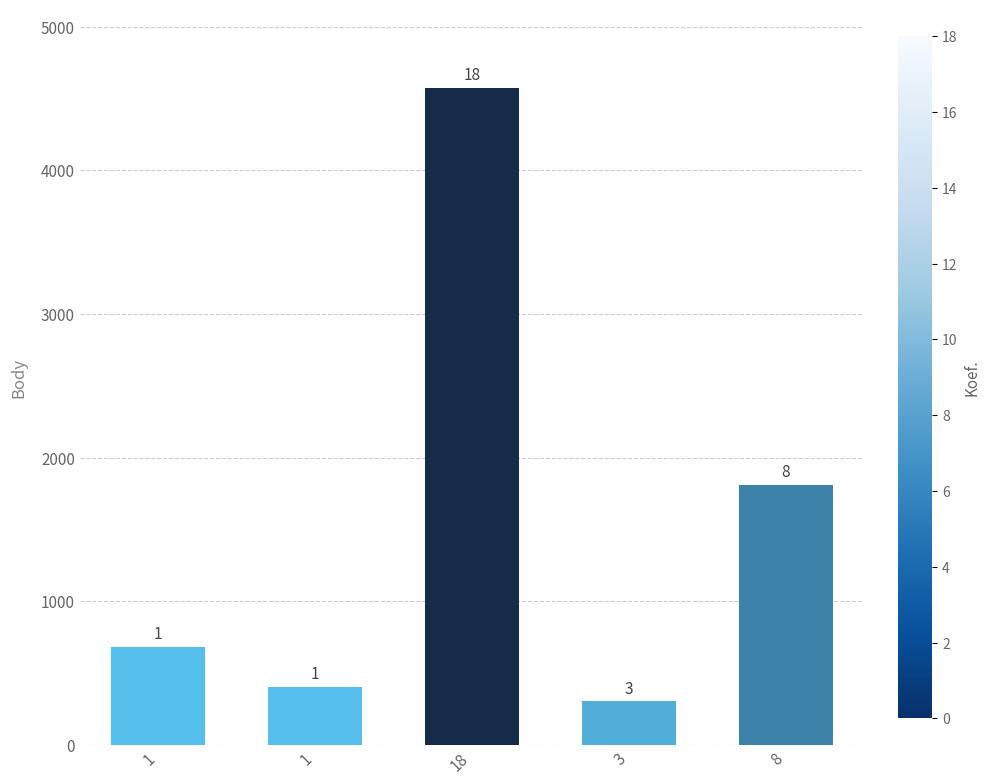

Are the bars grouped side by side (vs. stacked)?

No